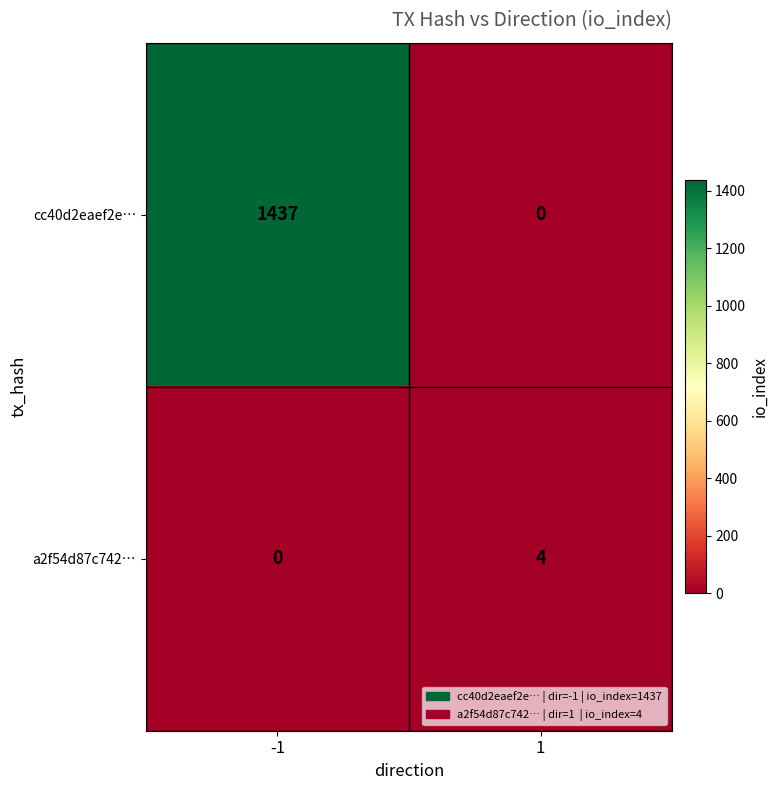

What is the greatest value displayed?

1437